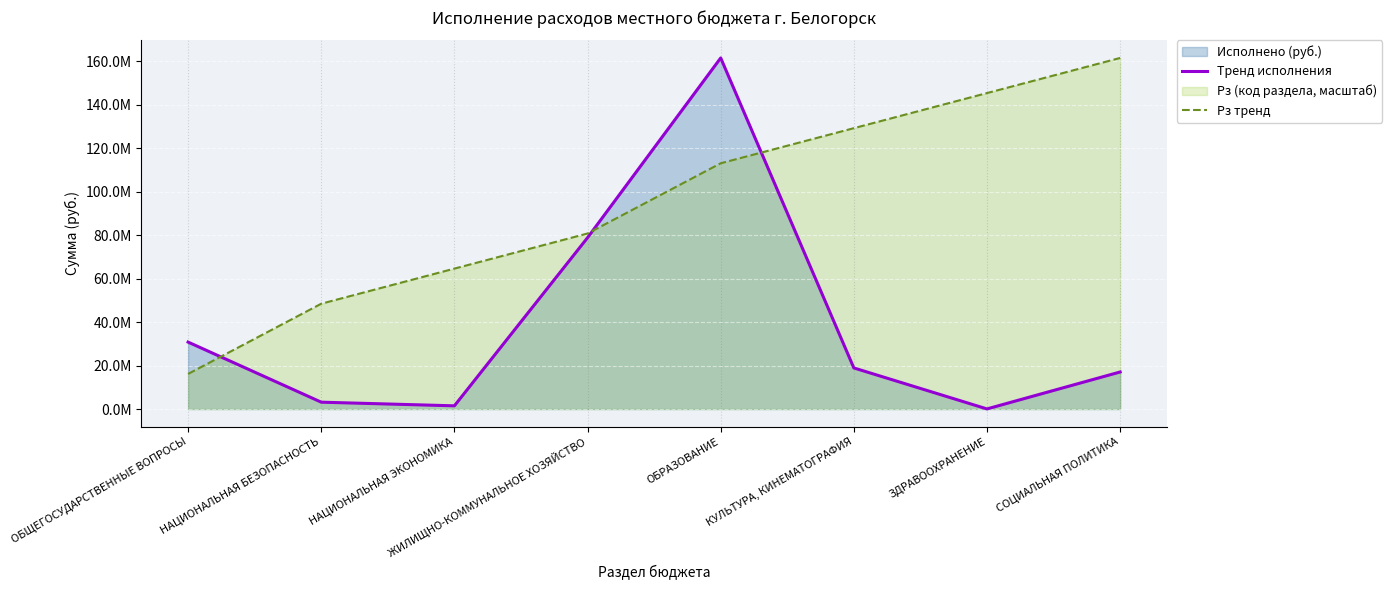

Which series has the largest range (max minus min)?

Тренд исполнения